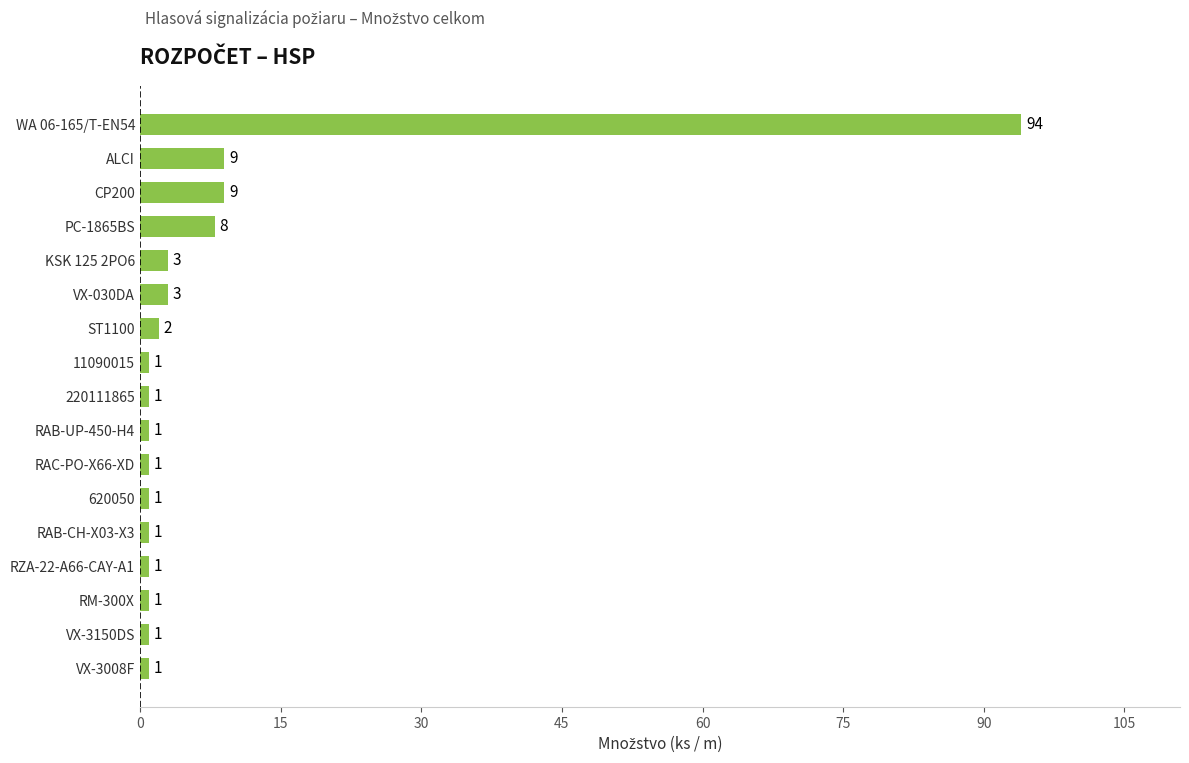

What is the sum of all values?

138